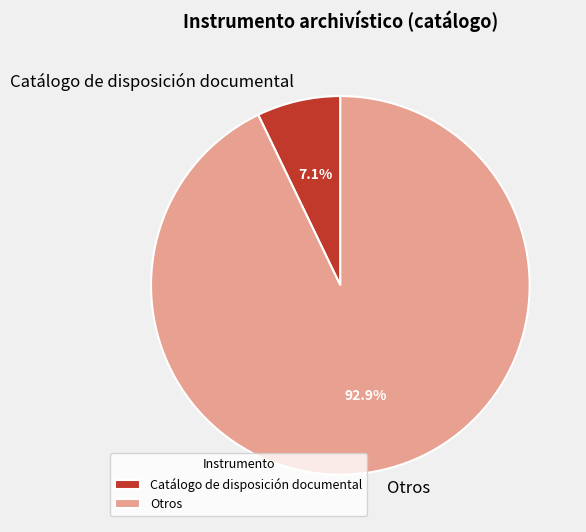

To the nearest percent, what is the average slice percentage?

50%